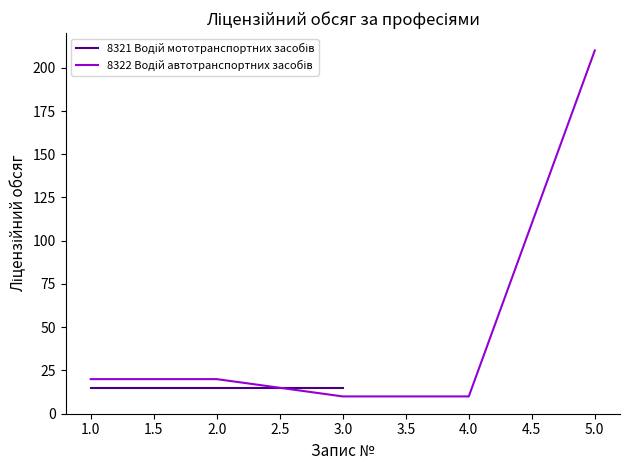

What is the difference between the maximum and minimum values?

200